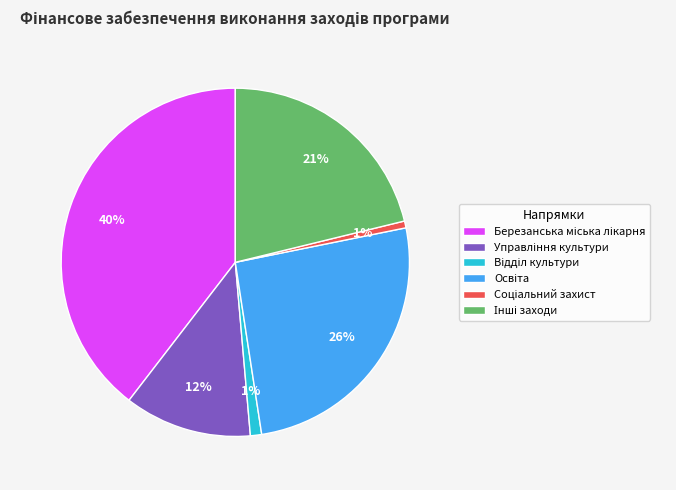

How many segments does this pie chart have?

6